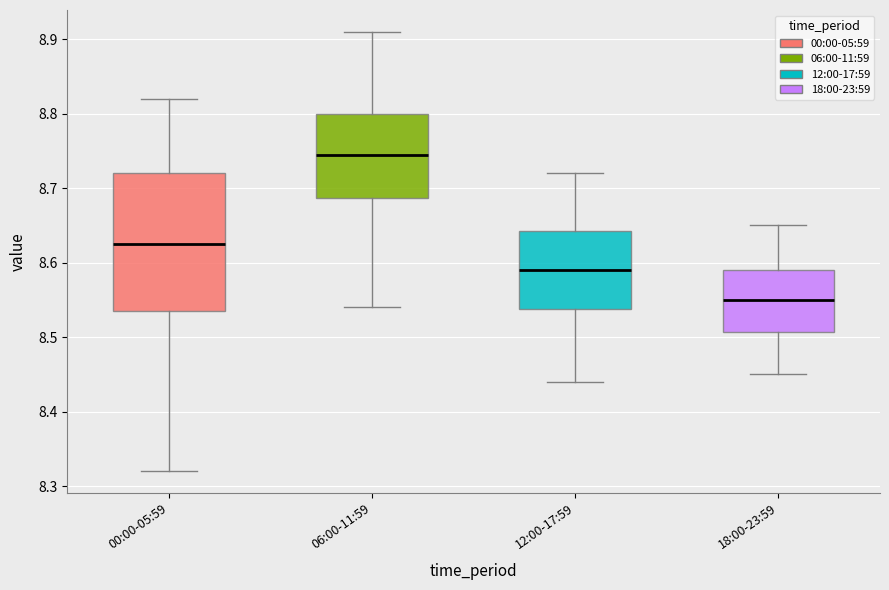

Which box's median line is the highest?

06:00-11:59